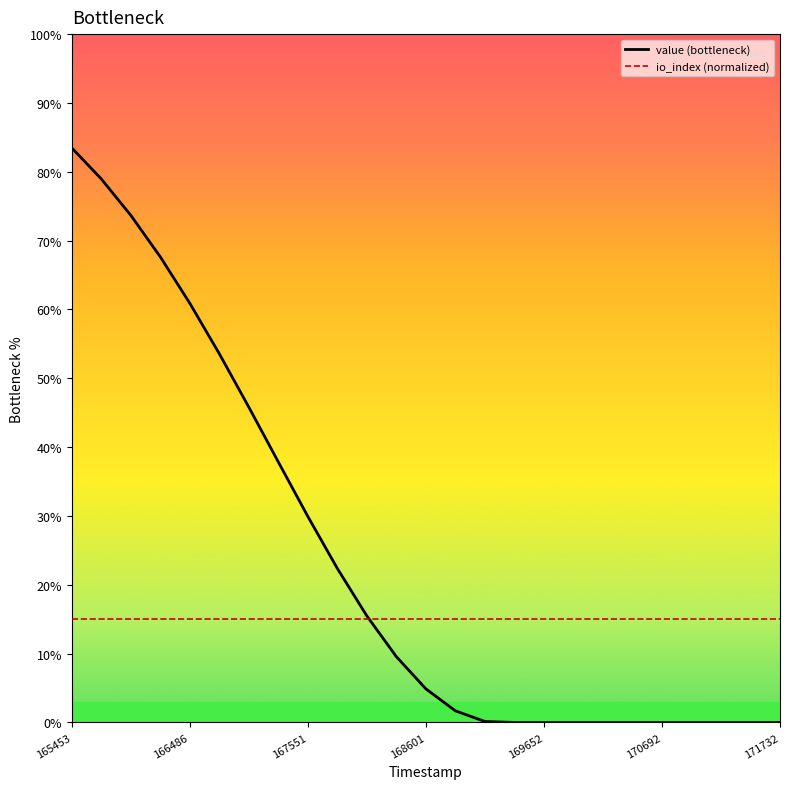

At 18, list the series in order from smallest to largest.

value (bottleneck), io_index (normalized)